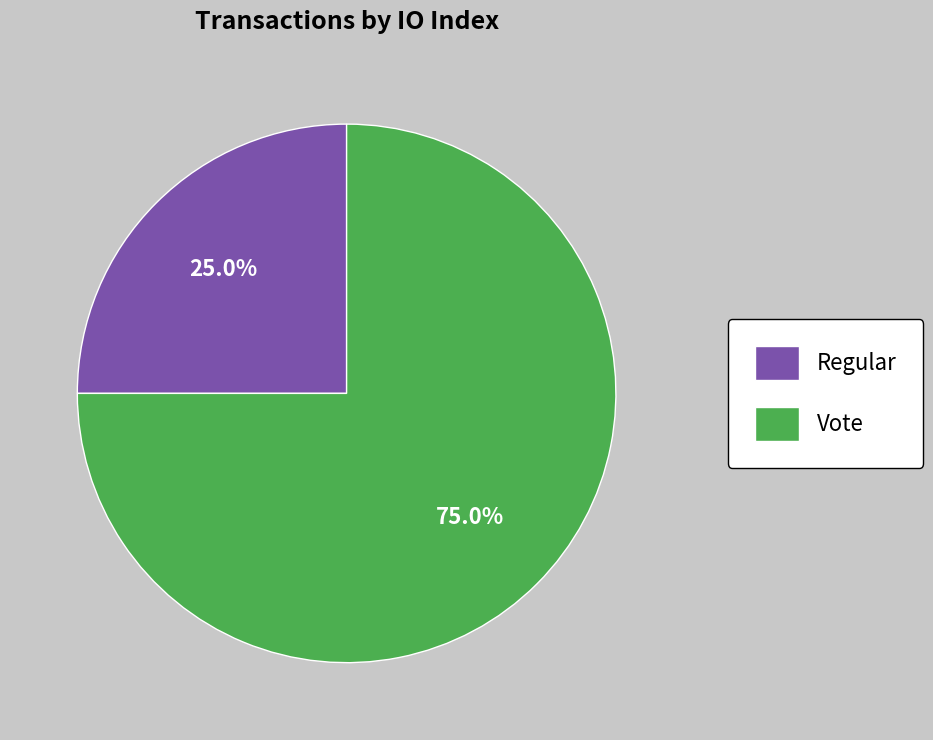

What is the smallest slice in the pie chart?

Regular